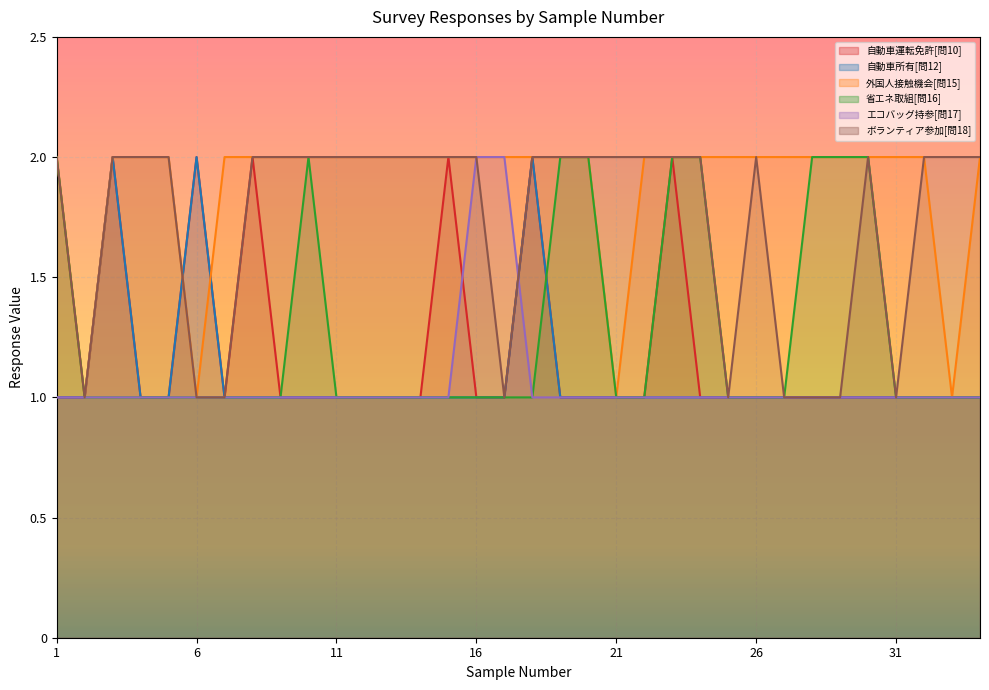

The この１年間にボランティア活動などに参加したことがあるか[問18] series shows 3 at 18. True or false?

False